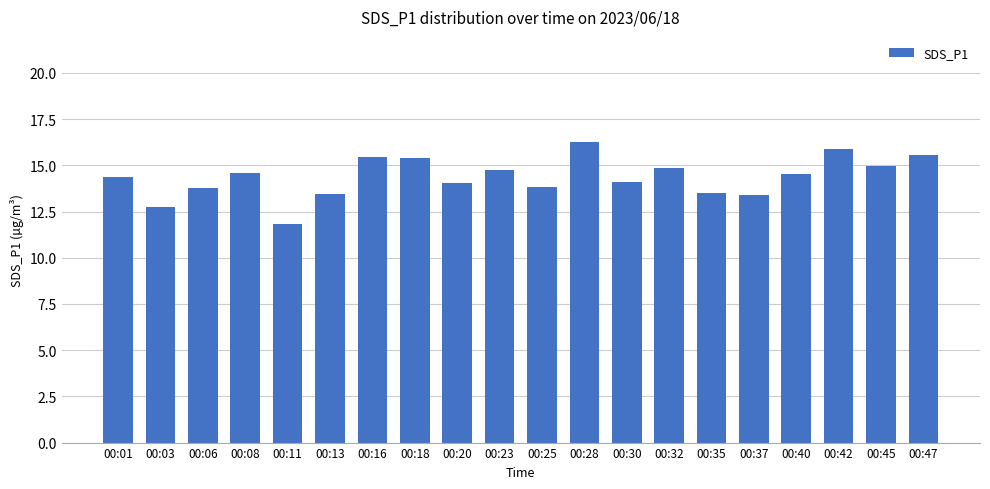

How many bars are there in total?

20